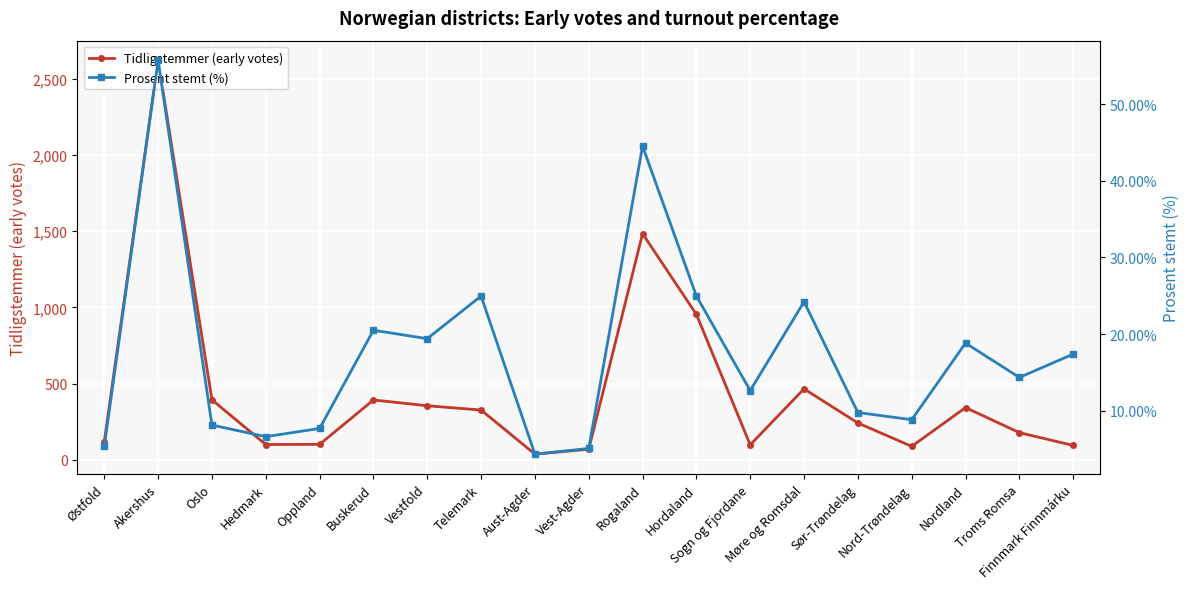

How many interior local valleys does the Prosent stemt (%) series have?

6